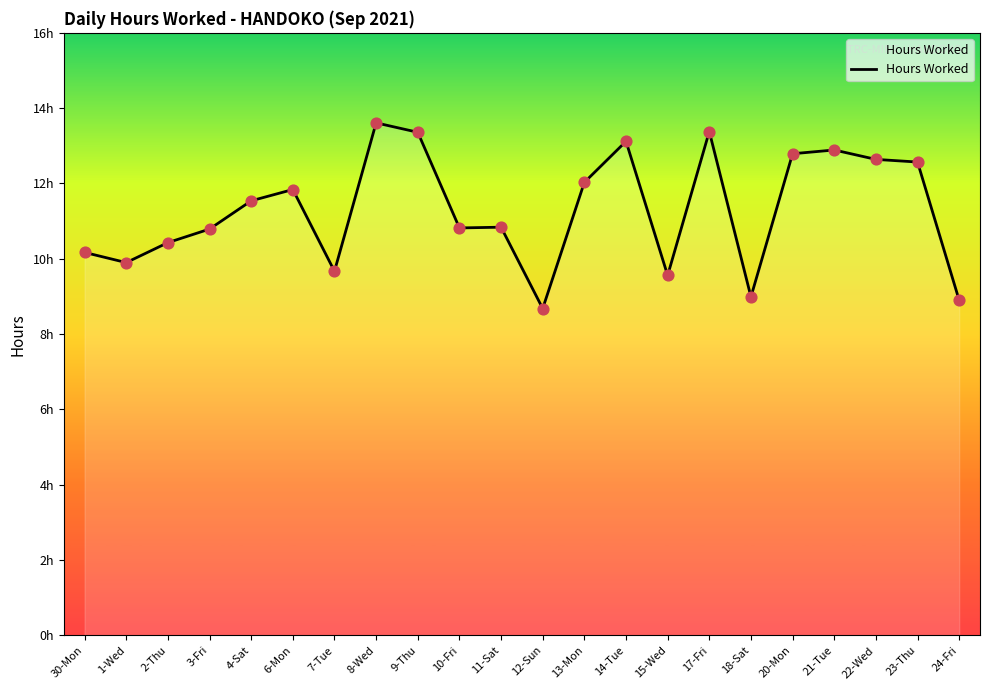

Which has a higher value, 23-Thu or 11-Sat?

23-Thu